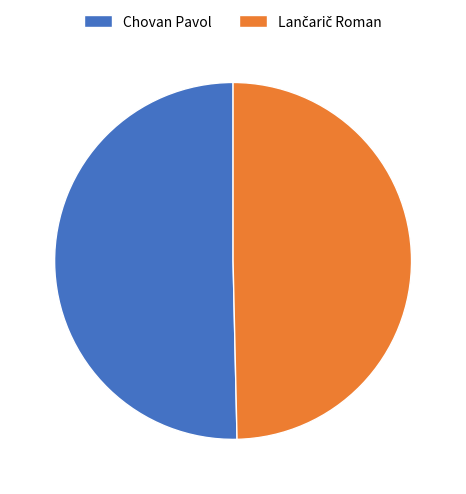

Is there any slice that represents more than half of the pie?

Yes